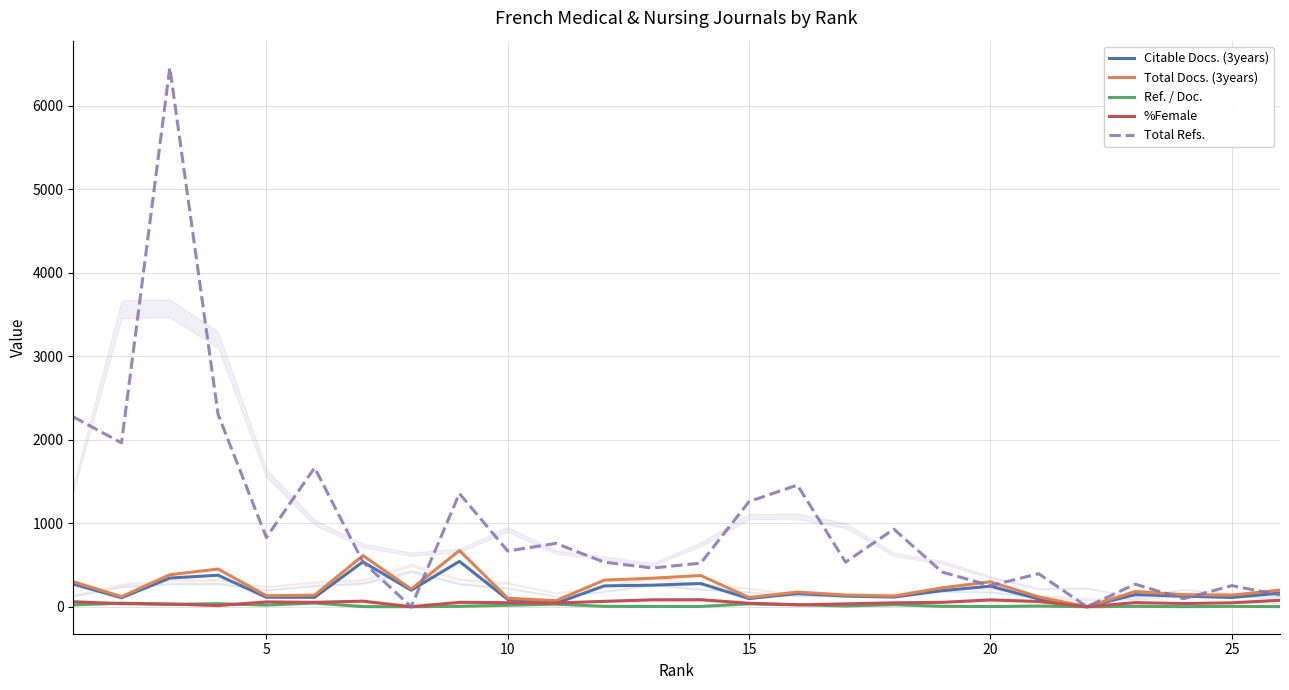

What is the maximum value shown in the chart?

6459.0